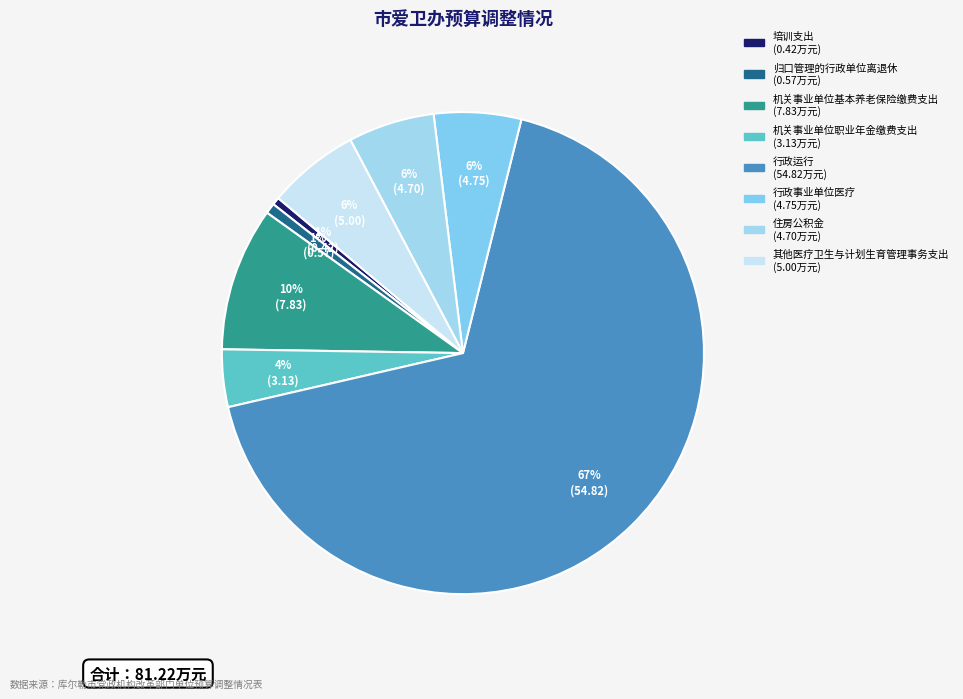

What is the largest slice in the pie chart?

行政运行